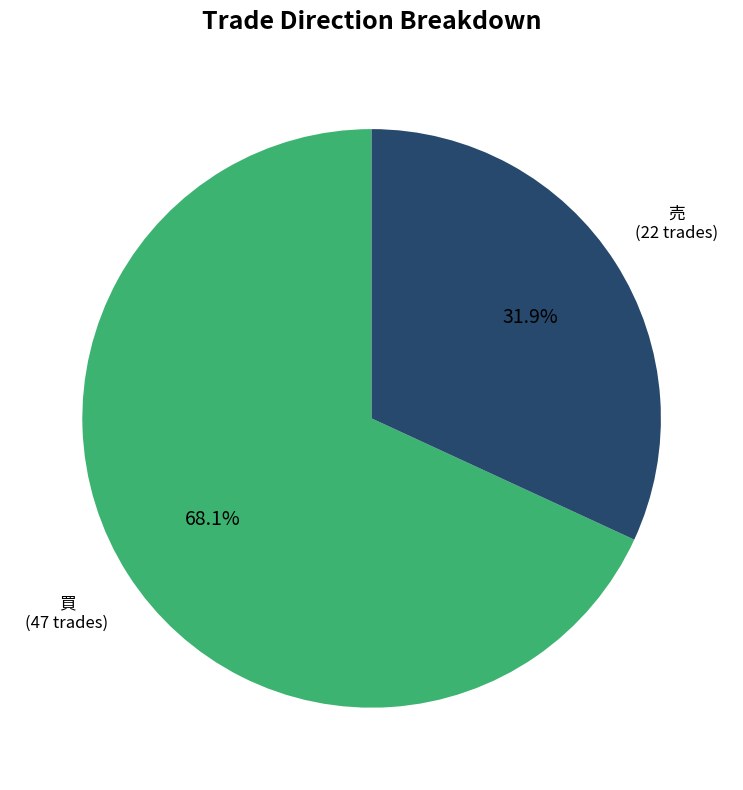

The 買 slice represents 75% of the pie. True or false?

False